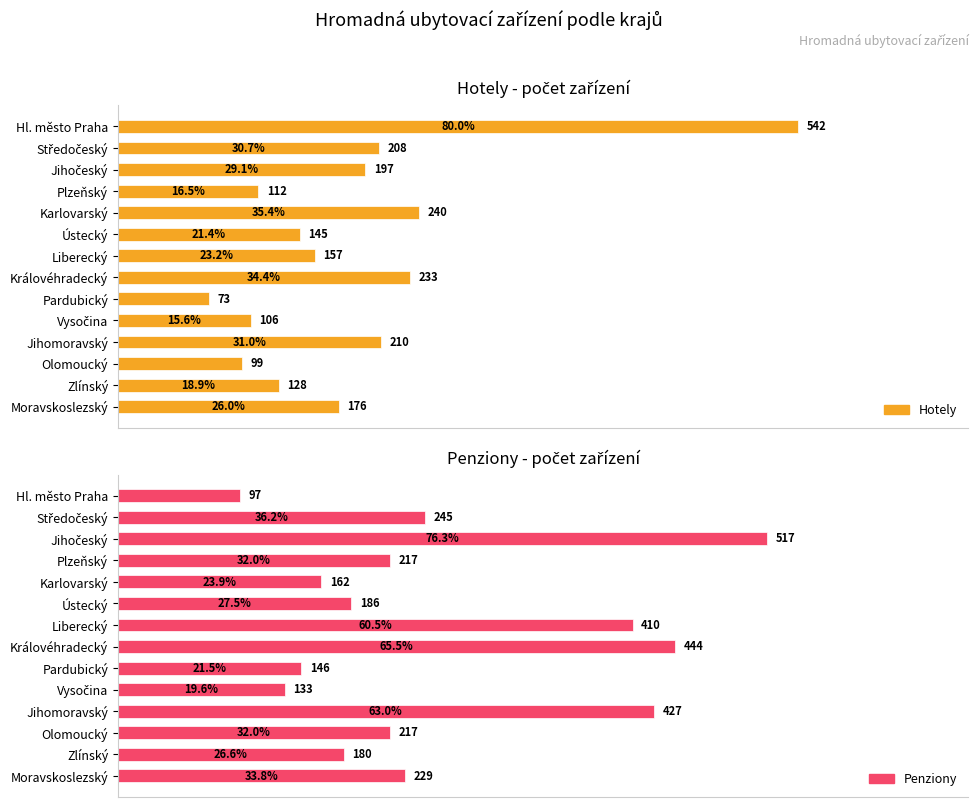

Which series has the largest total across all categories?

penziony